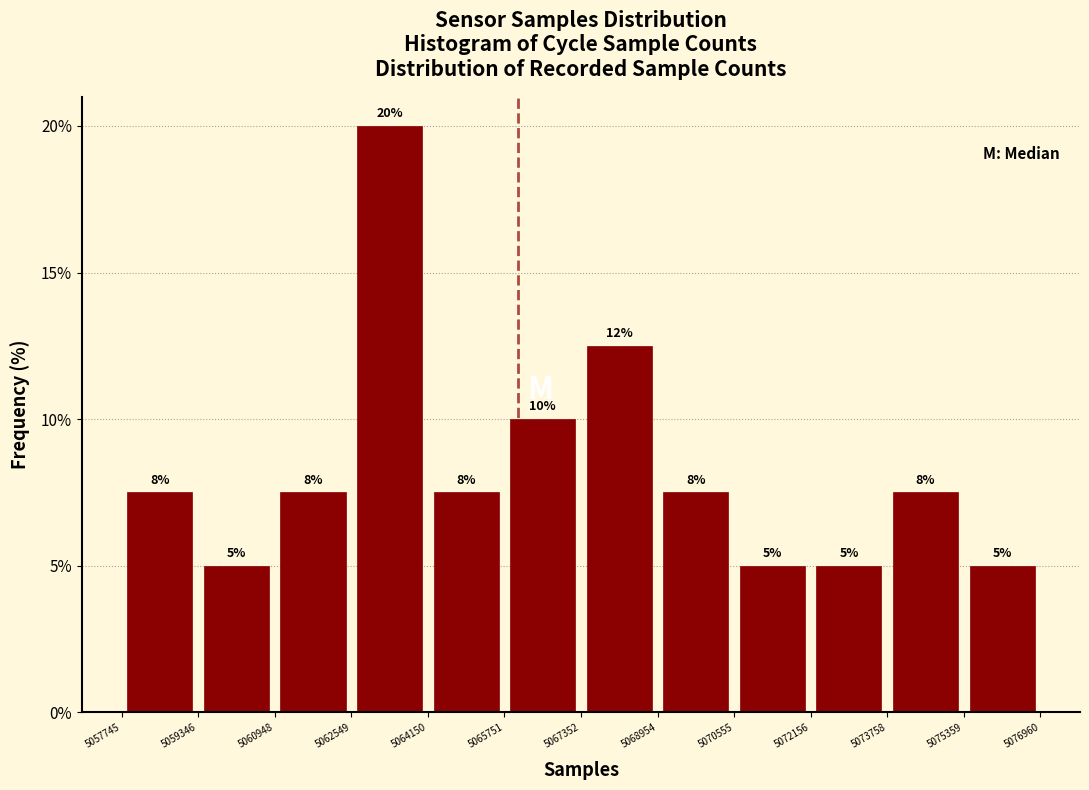

Over which range of the x-axis is the bar tallest?

5062549 to 5064150